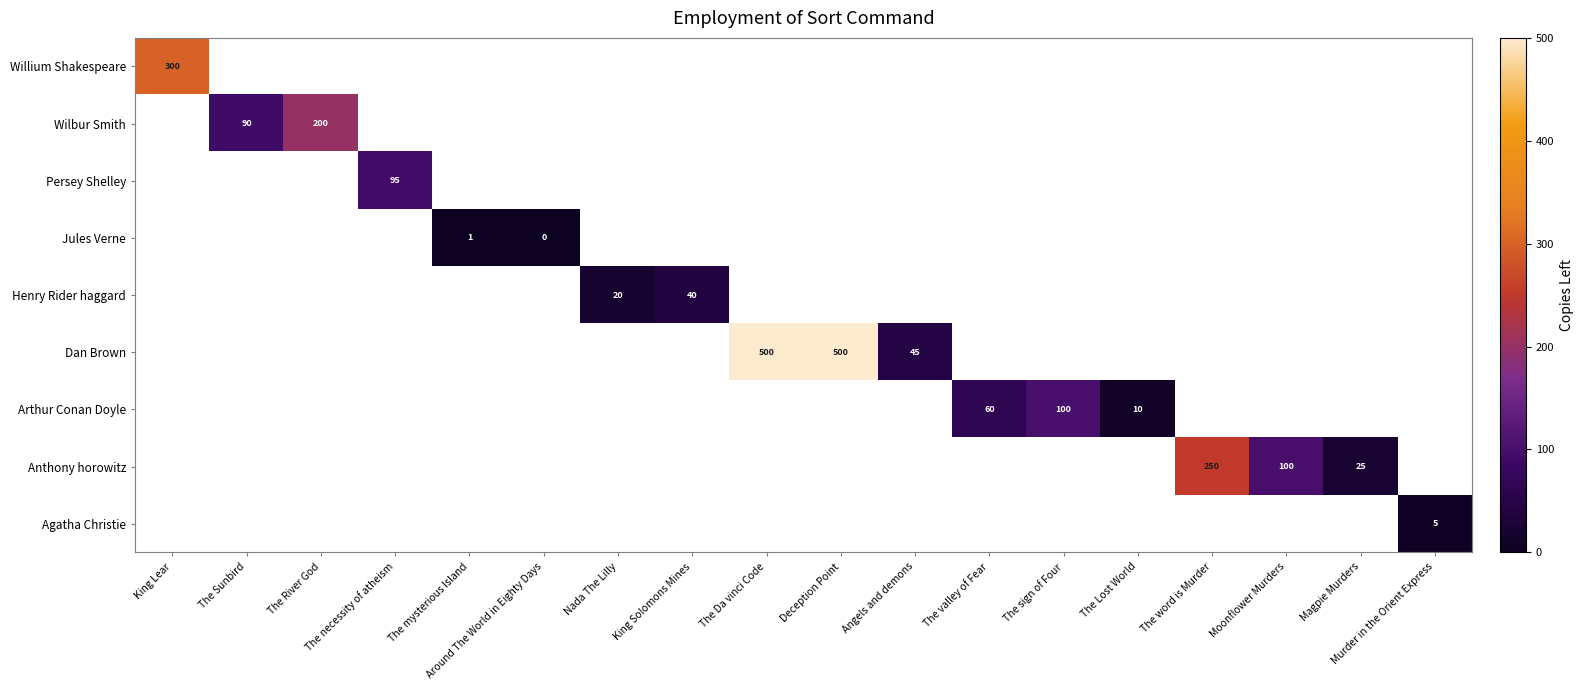

Which has a higher value, Murder in the Orient Express or Magpie Murders?

Magpie Murders